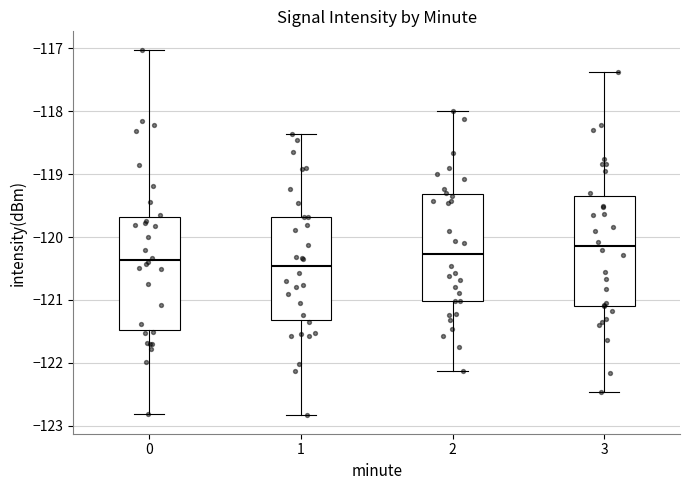

Reading left to right, read every box against the y-axis: the position of its median line, the range the box covers, and the ends of its whiskers. The values are not printed on the chart, so give them approximately, as read against the axis.

0: median -120.4, box -121.5 to -119.7, whiskers -122.8 to -117.0
1: median -120.5, box -121.3 to -119.7, whiskers -122.8 to -118.4
2: median -120.3, box -121.0 to -119.3, whiskers -122.1 to -118.0
3: median -120.1, box -121.1 to -119.3, whiskers -122.5 to -117.4